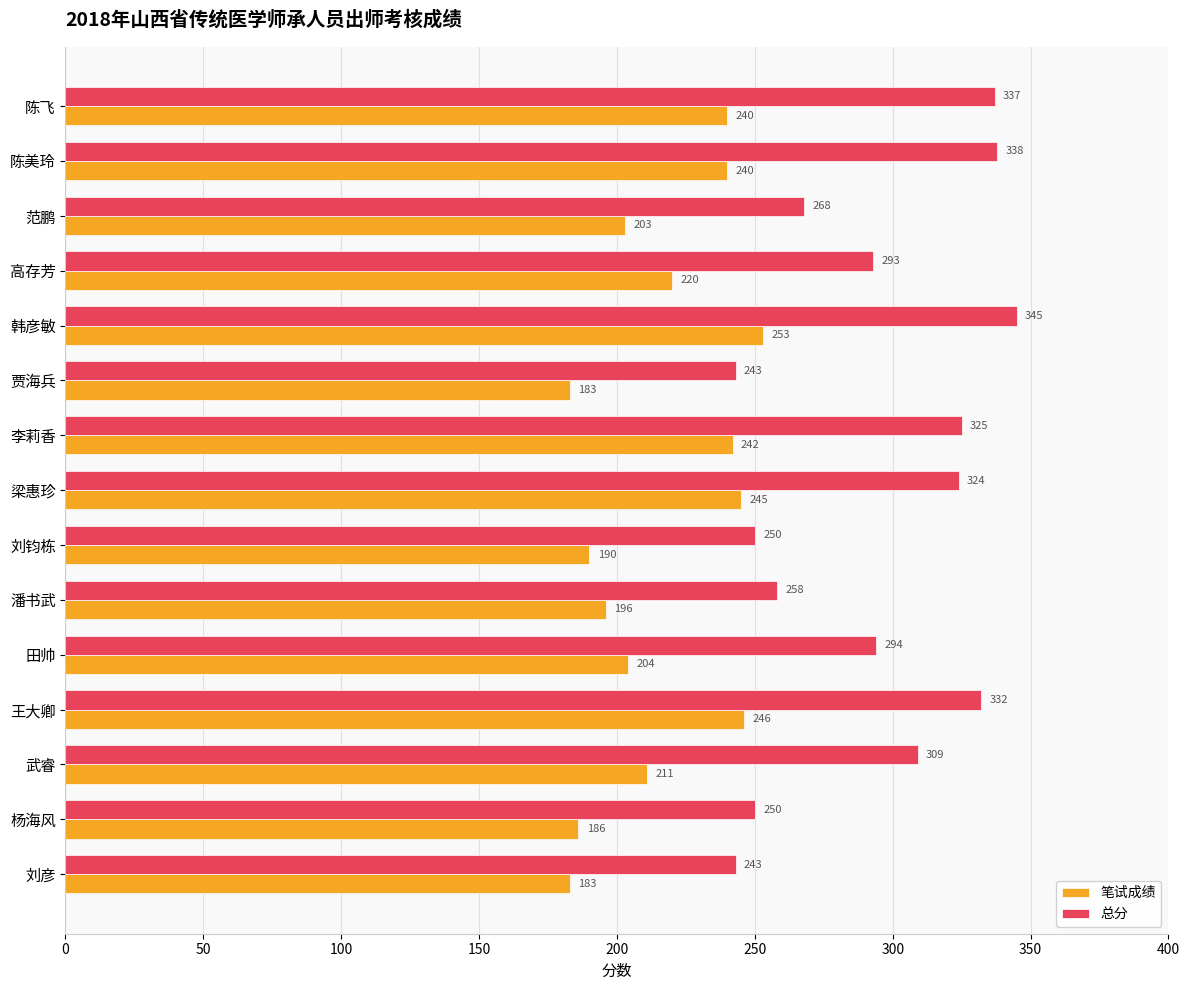

At how many categories does at least one series exceed 264?

10